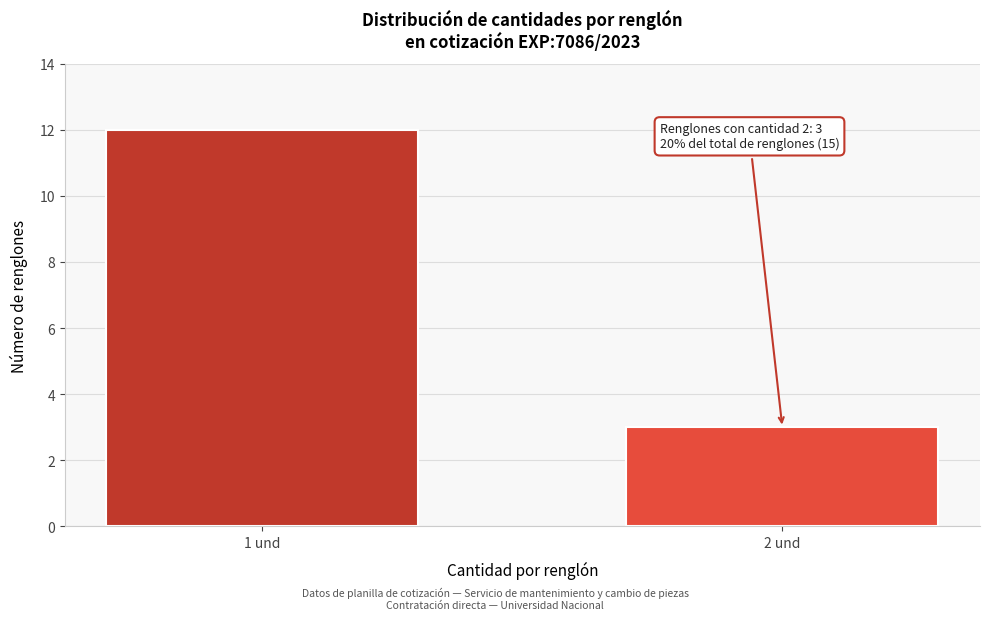

Reading left to right, what are all the values shown in this chart?

12	3